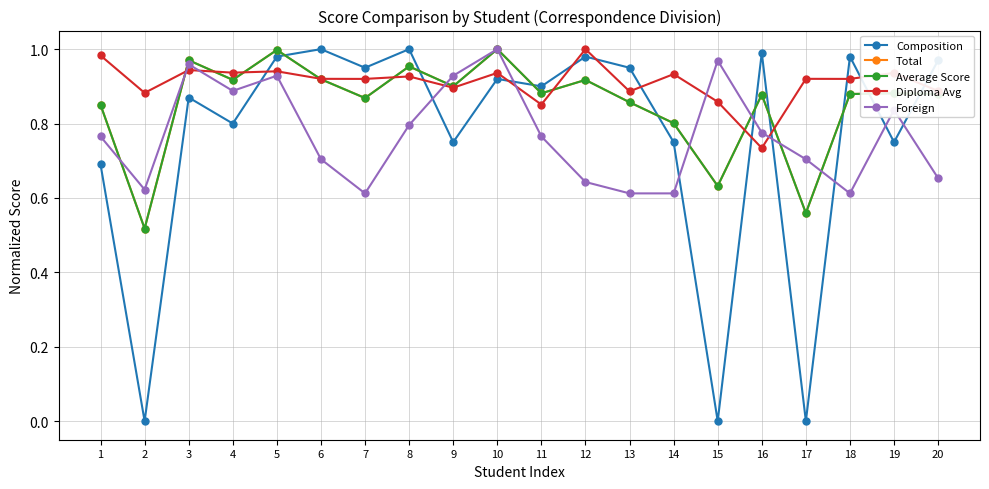

How many interior local valleys does the Composition series have?

8